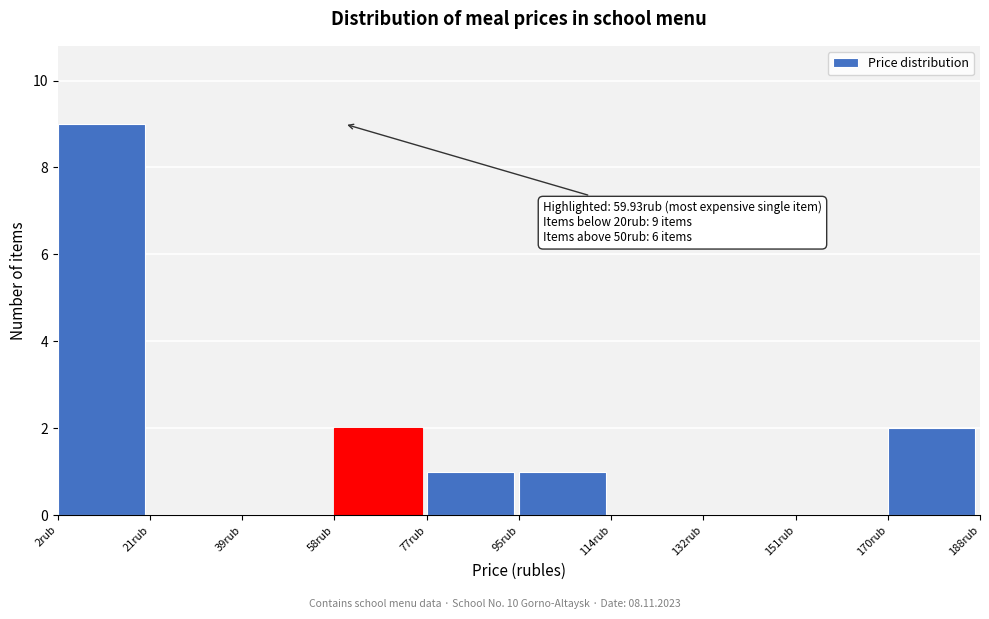

Which range on the x-axis has the tallest bar?

2 to 20